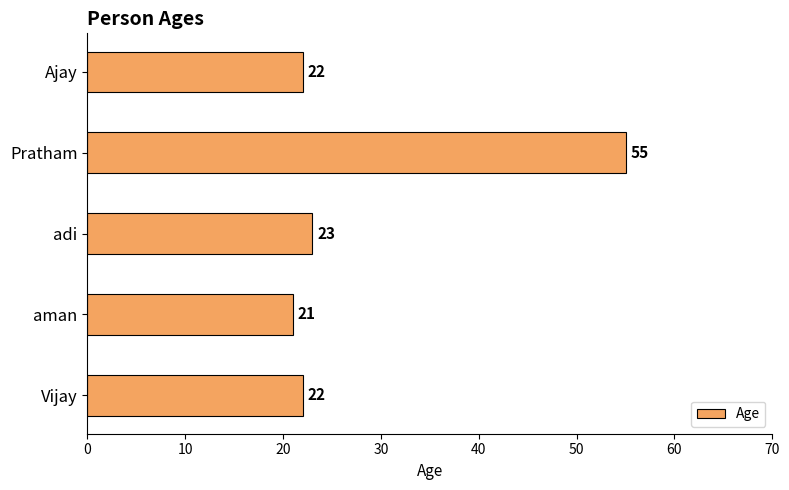

Where is the data nearest to the value 38?

adi